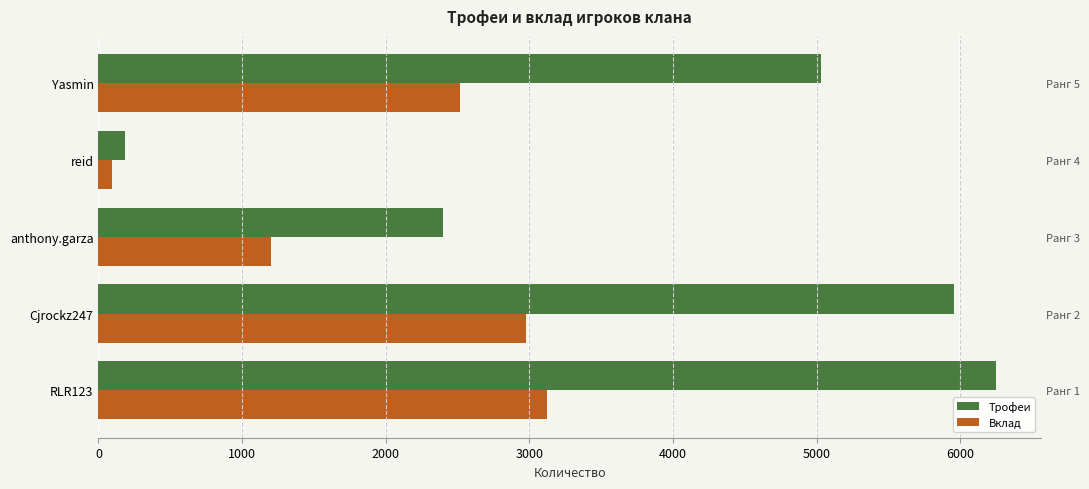

Reading left to right, transcribe all the data shown in this chart.

Трофеи: 6250	5959	2397	183	5030
Вклад: 3125	2979	1198	91	2515